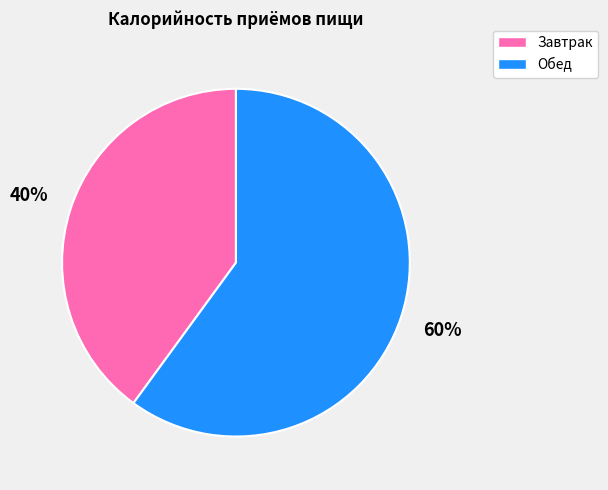

Combined, do Завтрак and Обед account for over 50%?

Yes